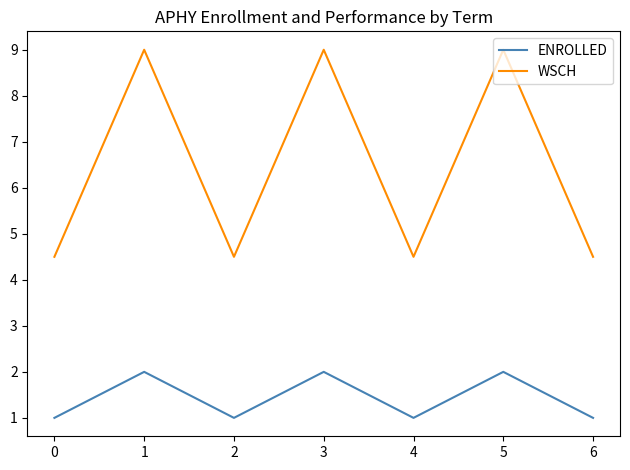

List the series in order of their peak value, highest first.

WSCH, ENROLLED